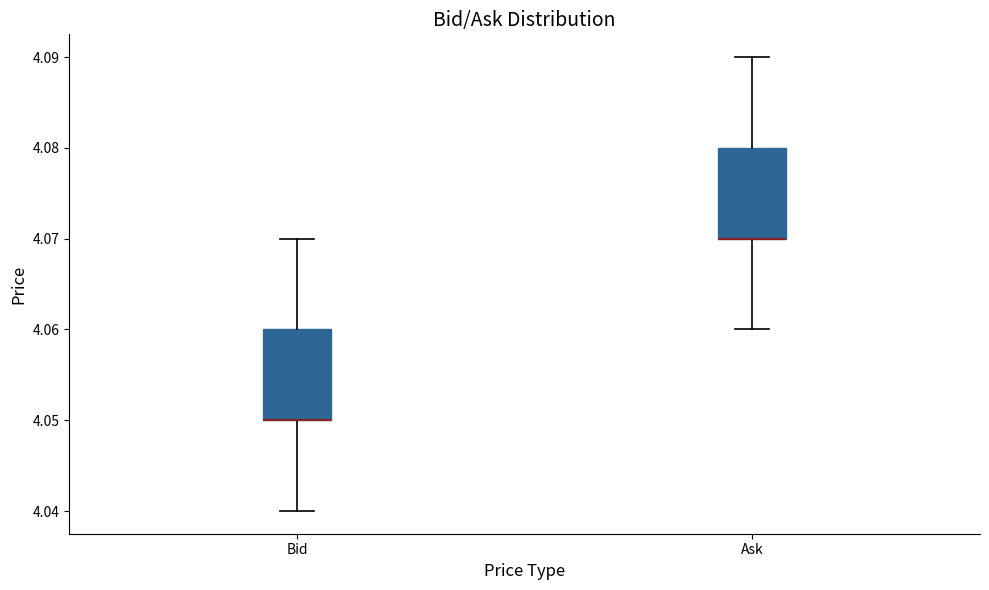

Reading left to right, transcribe this box plot: for each box, give where its median line is, the range the box spans, and where its two whiskers end, as read against the y-axis. The values are not printed on the chart, so give them approximately, as read against the axis.

Bid: median 4.05 (drawn on the box's lower edge), box 4.05 to 4.06, whiskers 4.04 to 4.07
Ask: median 4.07 (drawn on the box's lower edge), box 4.07 to 4.08, whiskers 4.06 to 4.09